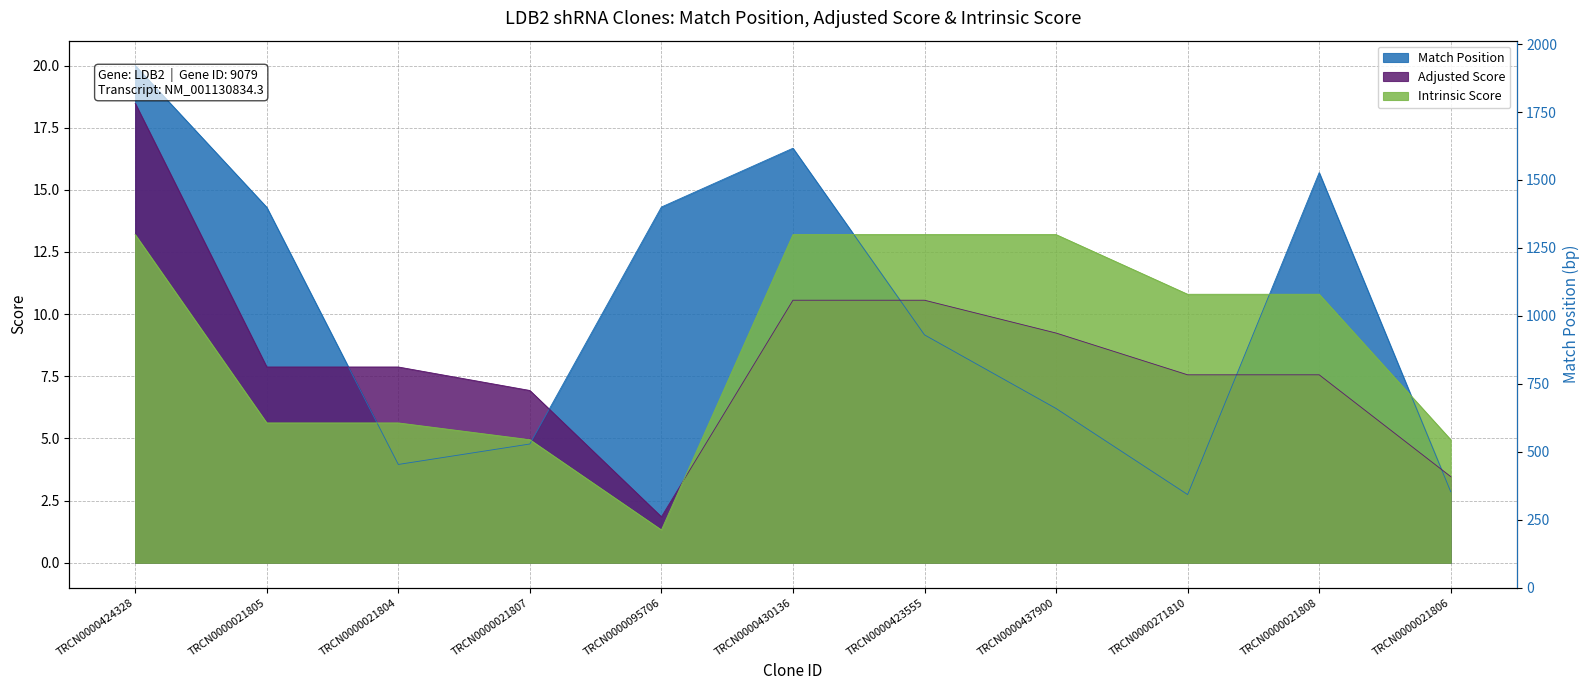

What is the total value across all series at TRCN0000430136?

40.4